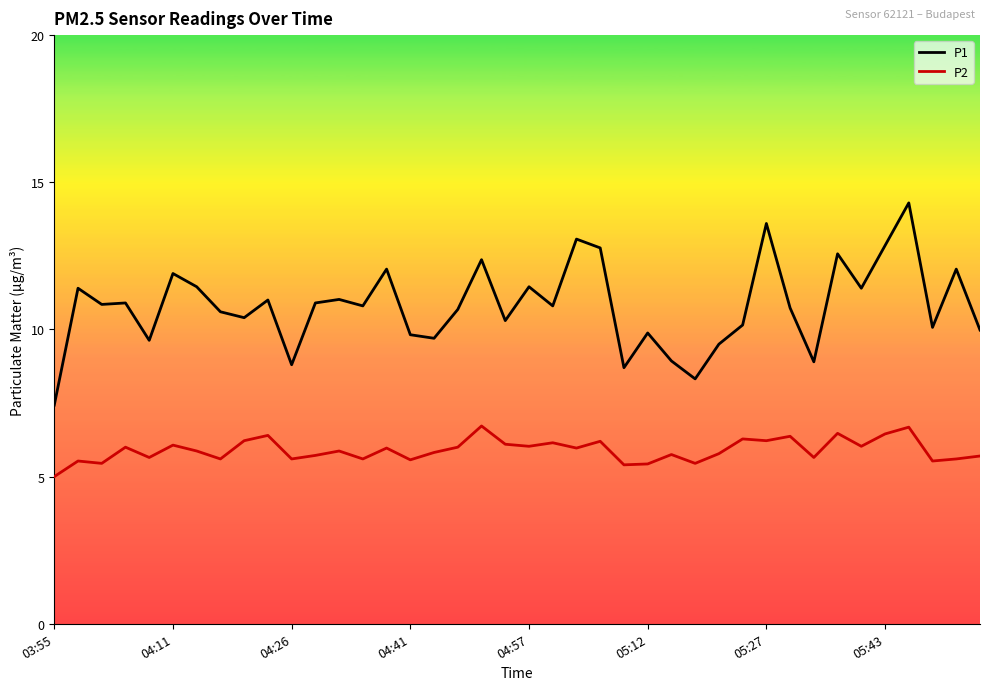

List the series in order of their overall mean, highest first.

P1, P2